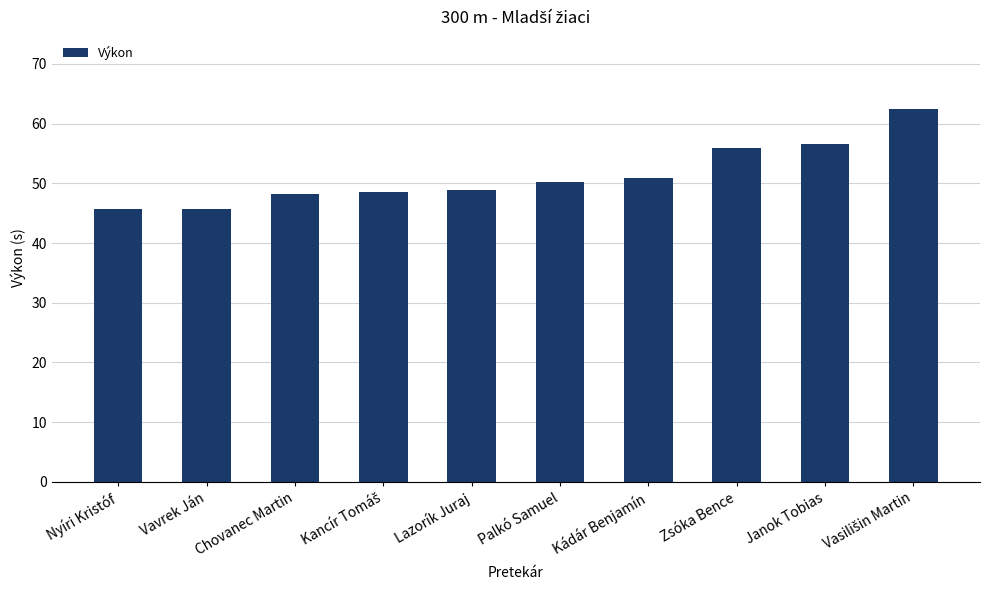

At which label does the data first exceed 50?

Palkó Samuel